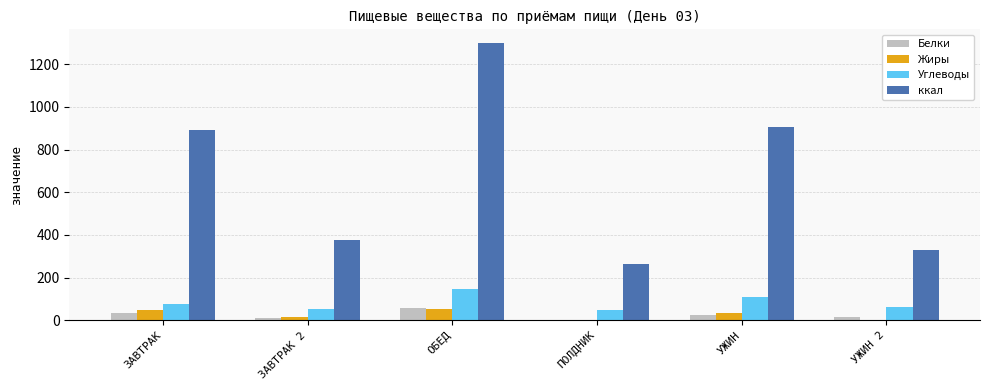

Which label corresponds to the largest value in the chart?

ОБЕД